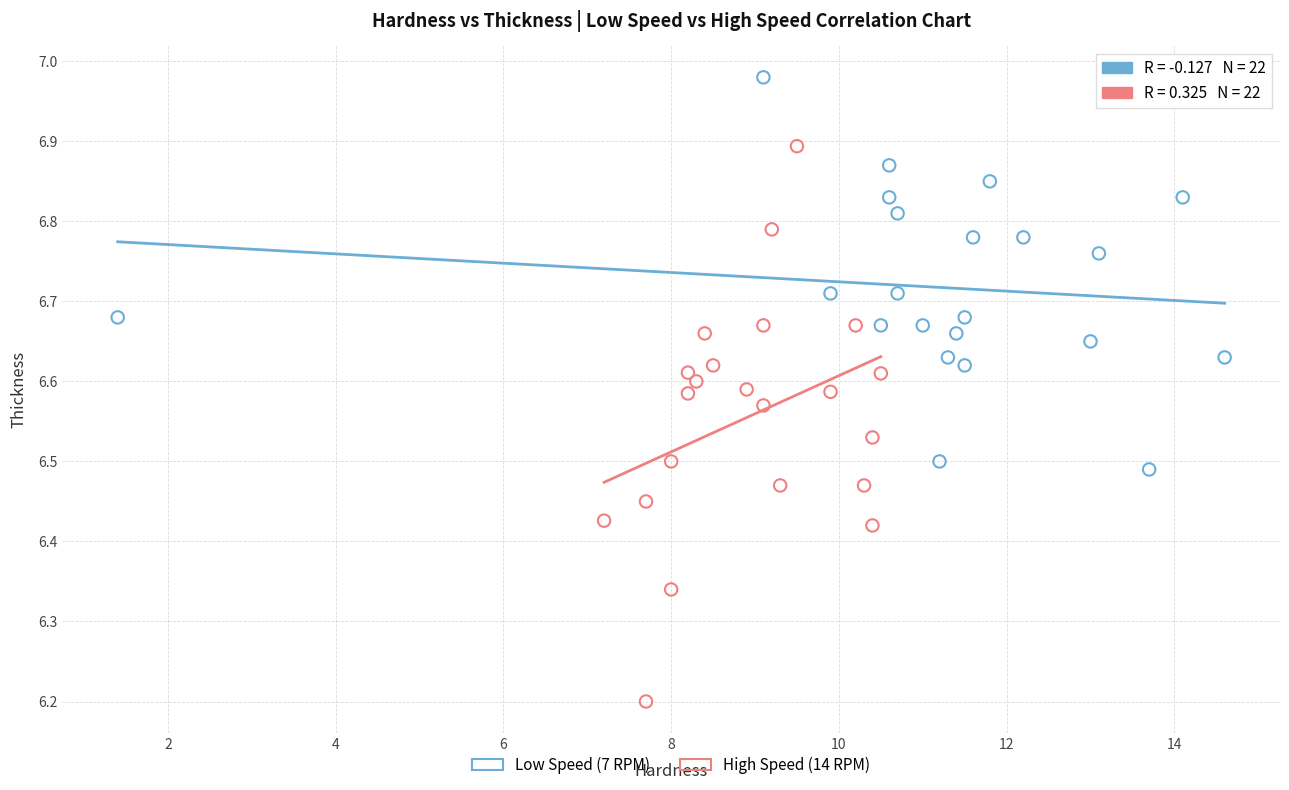

What are all the series names shown in the legend?

Low Speed (7 RPM), High Speed (14 RPM)